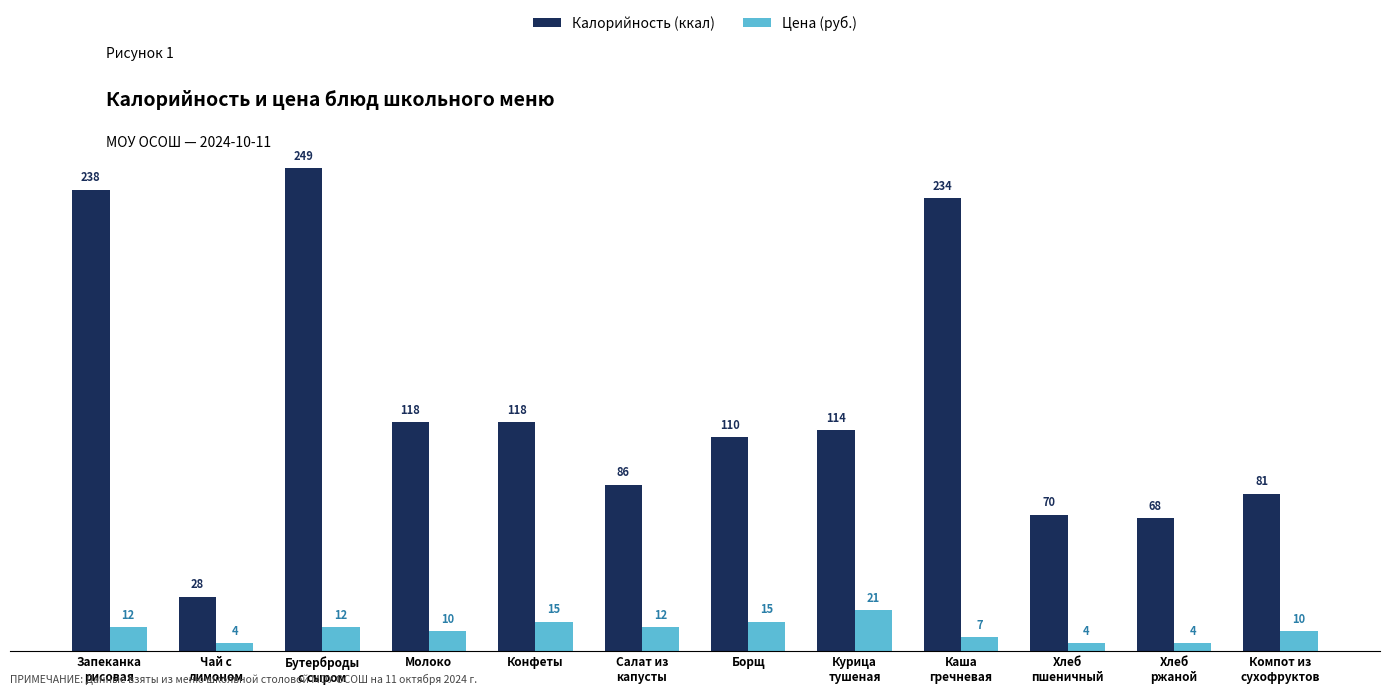

What is the lowest value of the Цена (руб.) series?

4.0